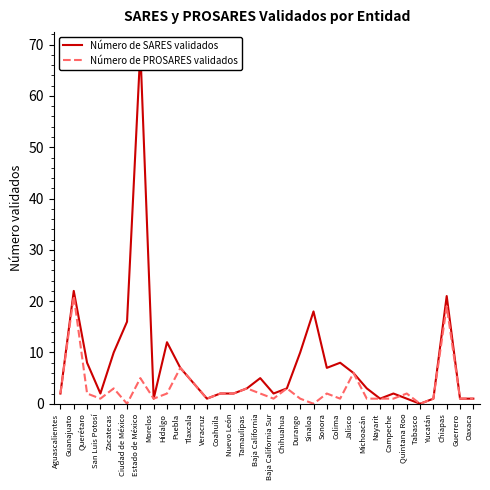

Between which two adjacent categories do Número de PROSARES validados and Número de SARES validados first intersect?

Campeche and Quintana Roo